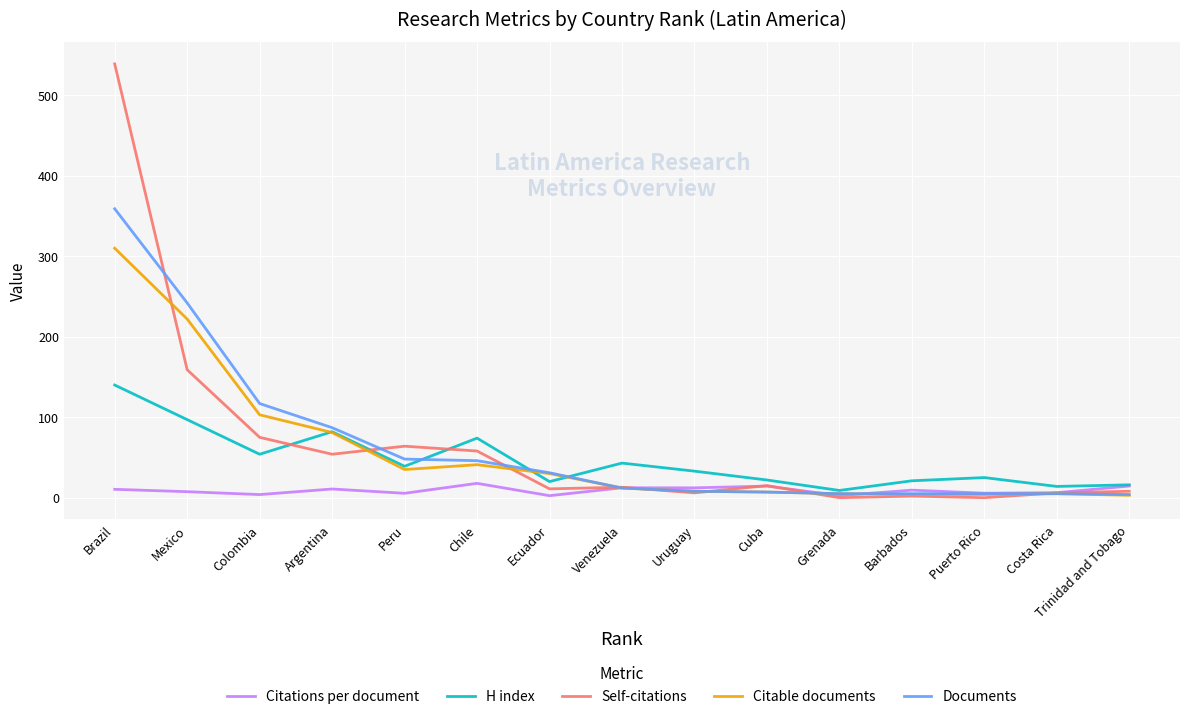

What is the difference between the highest and lowest values at Venezuela?

31.0